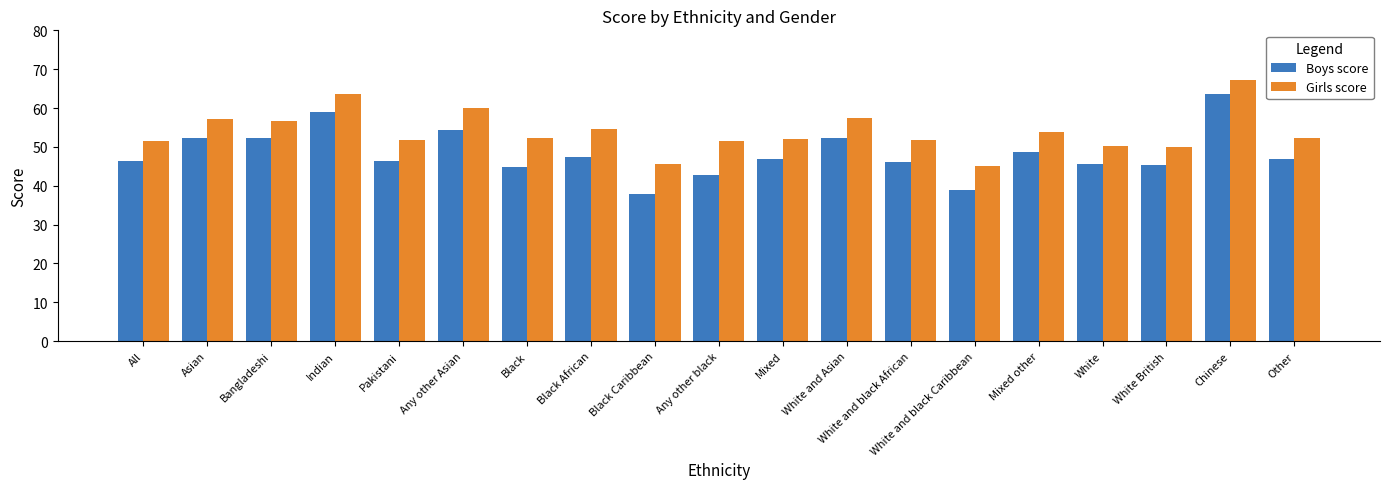

What is the sum of all Girls score values?

1024.7